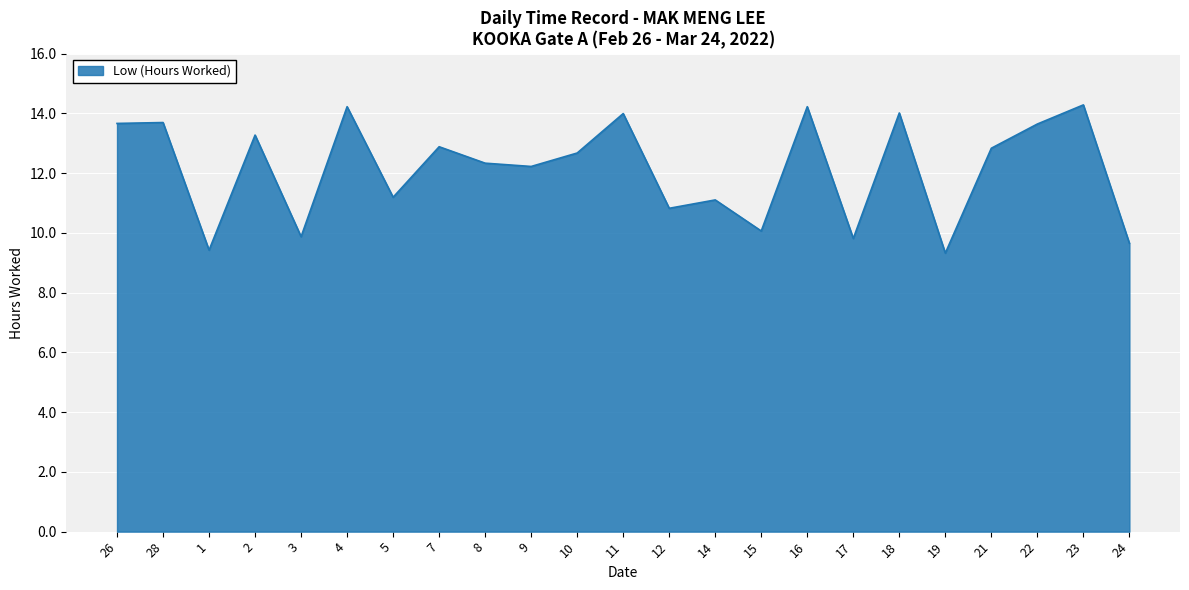

The value at 11 is 14.0. True or false?

True